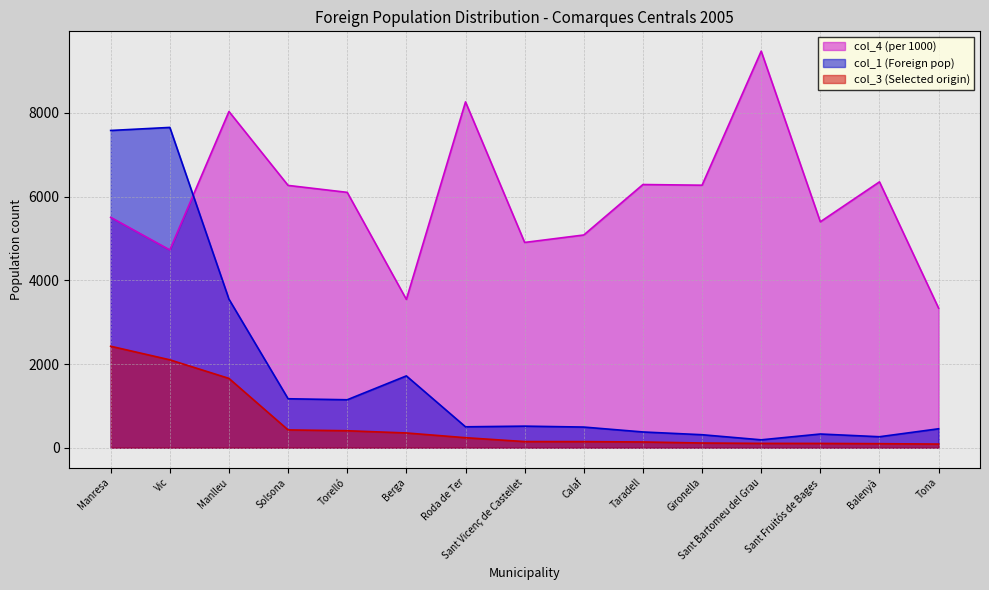

Reading right to left, transcribe all the data shown in this chart.

col_4 (per 1000): Tona=3333	Balenyà=6350	Sant Fruitós de Bages=5396	Sant Bartomeu del Grau=9471	Gironella=6270	Taradell=6286	Calaf=5081	Sant Vicenç de Castellet=4903	Roda de Ter=8260	Berga=3543	Torelló=6099	Solsona=6265	Manlleu=8030	Vic=4724	Manresa=5503
col_1 (Foreign pop): Tona=453	Balenyà=263	Sant Fruitós de Bages=328	Sant Bartomeu del Grau=189	Gironella=311	Taradell=377	Calaf=494	Sant Vicenç de Castellet=516	Roda de Ter=500	Berga=1716	Torelló=1146	Solsona=1170	Manlleu=3548	Vic=7650	Manresa=7577
col_3 (Selected origin): Tona=88	Balenyà=97	Sant Fruitós de Bages=103	Sant Bartomeu del Grau=104	Gironella=113	Taradell=138	Calaf=146	Sant Vicenç de Castellet=147	Roda de Ter=240	Berga=353	Torelló=406	Solsona=426	Manlleu=1656	Vic=2100	Manresa=2424